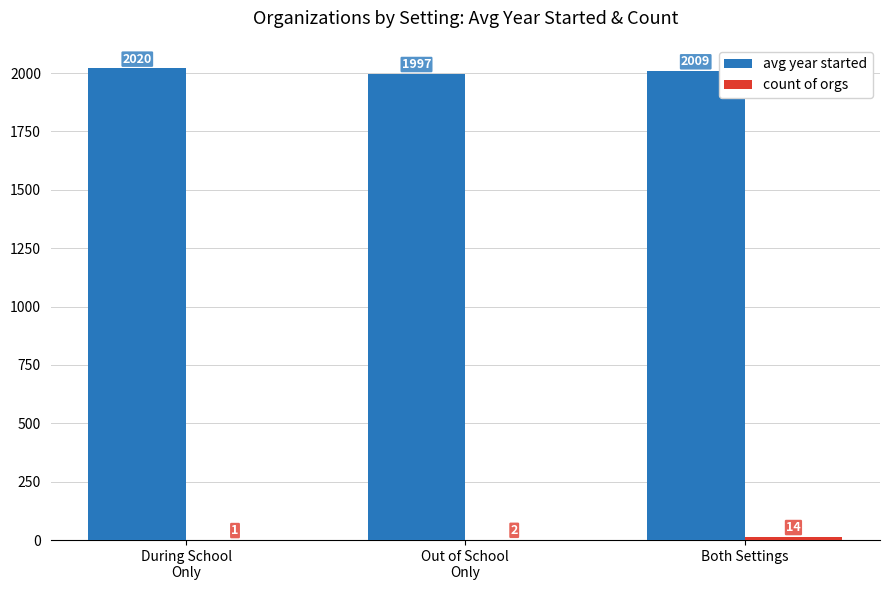

At which label is avg year started closest to 2008?

Both Settings